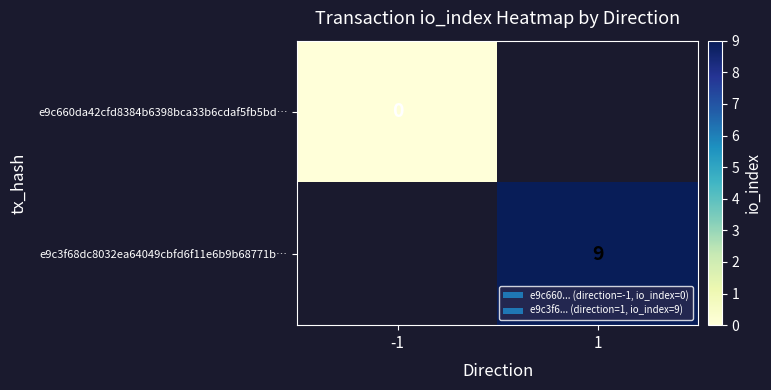

True or false: e9c3f68dc8032ea64049cbfd6f11e6b9b68771b… has a value of 13 at 1.

False